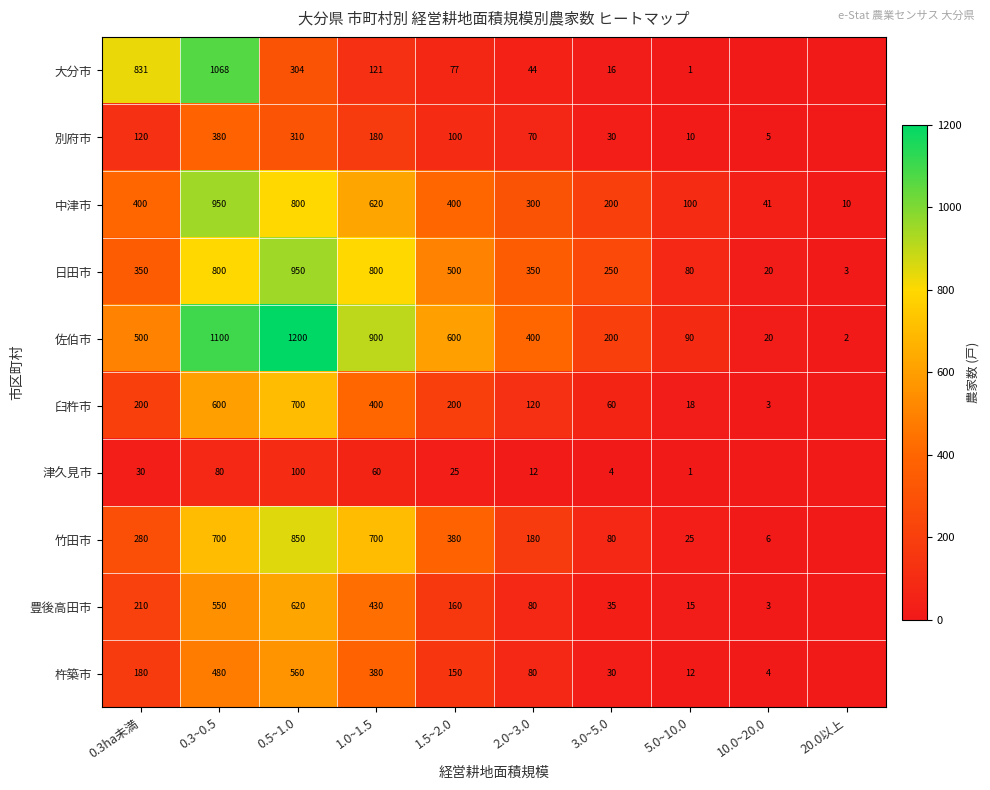

What is the difference between the highest and lowest values at 3.0~5.0?

246